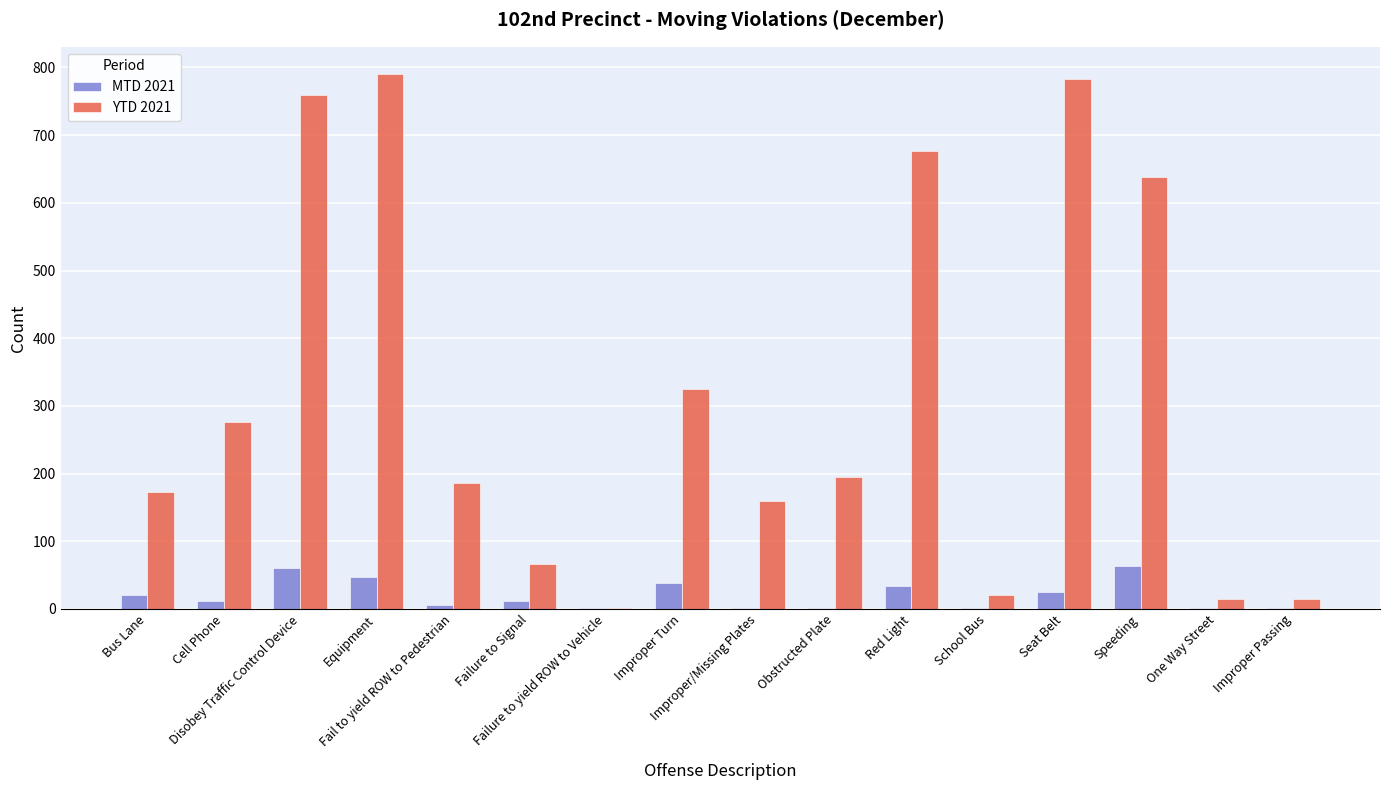

What is the highest value of the MTD 2021 series?

63